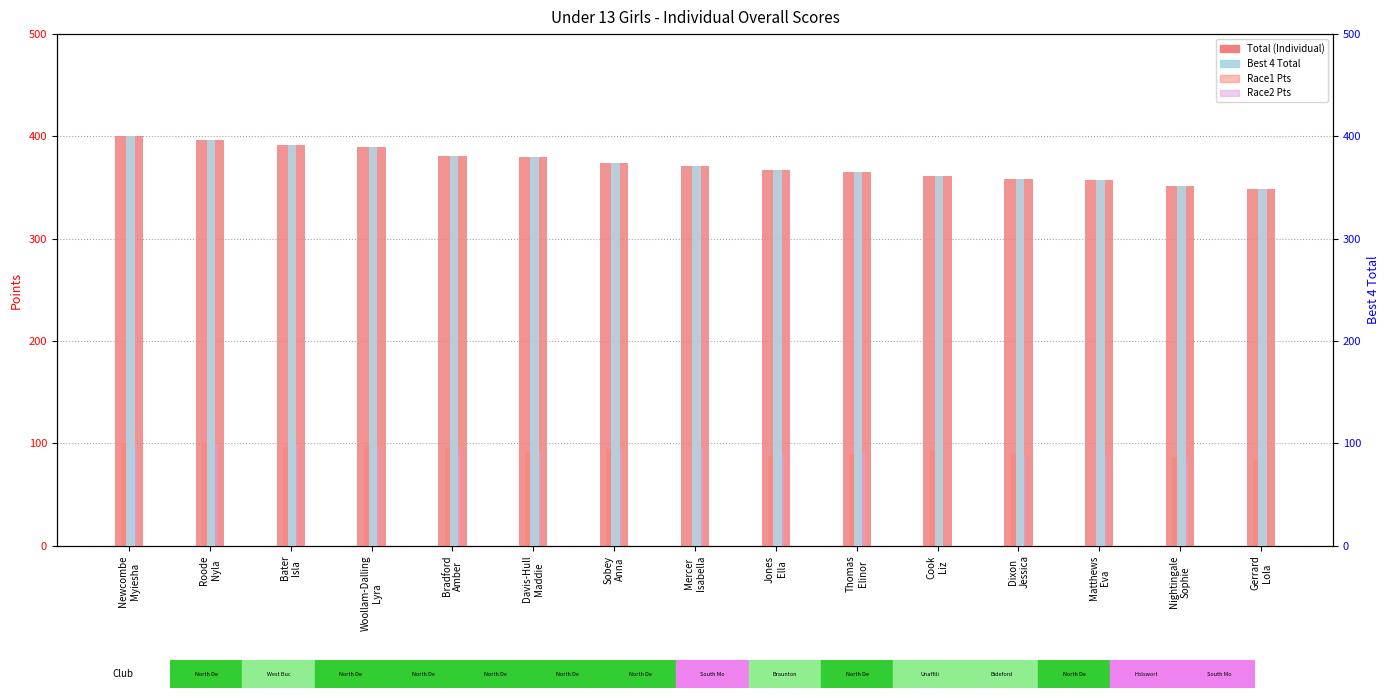

What value does the Total (Individual) series have at Newcombe
Myiesha?

400